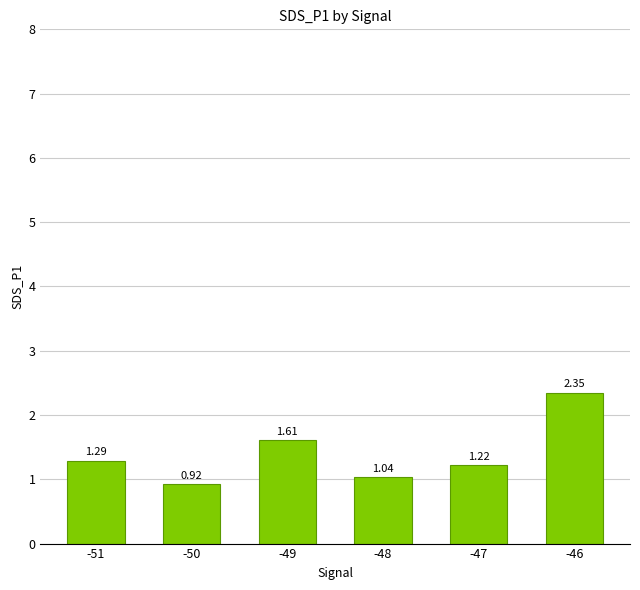

True or false: the data shows 0.6 at -50.

False